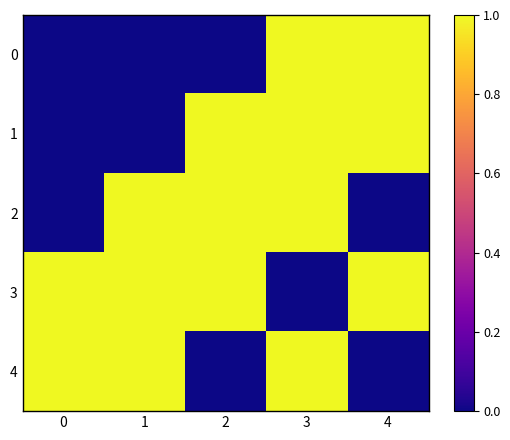

How many distinct data groups are displayed?

5